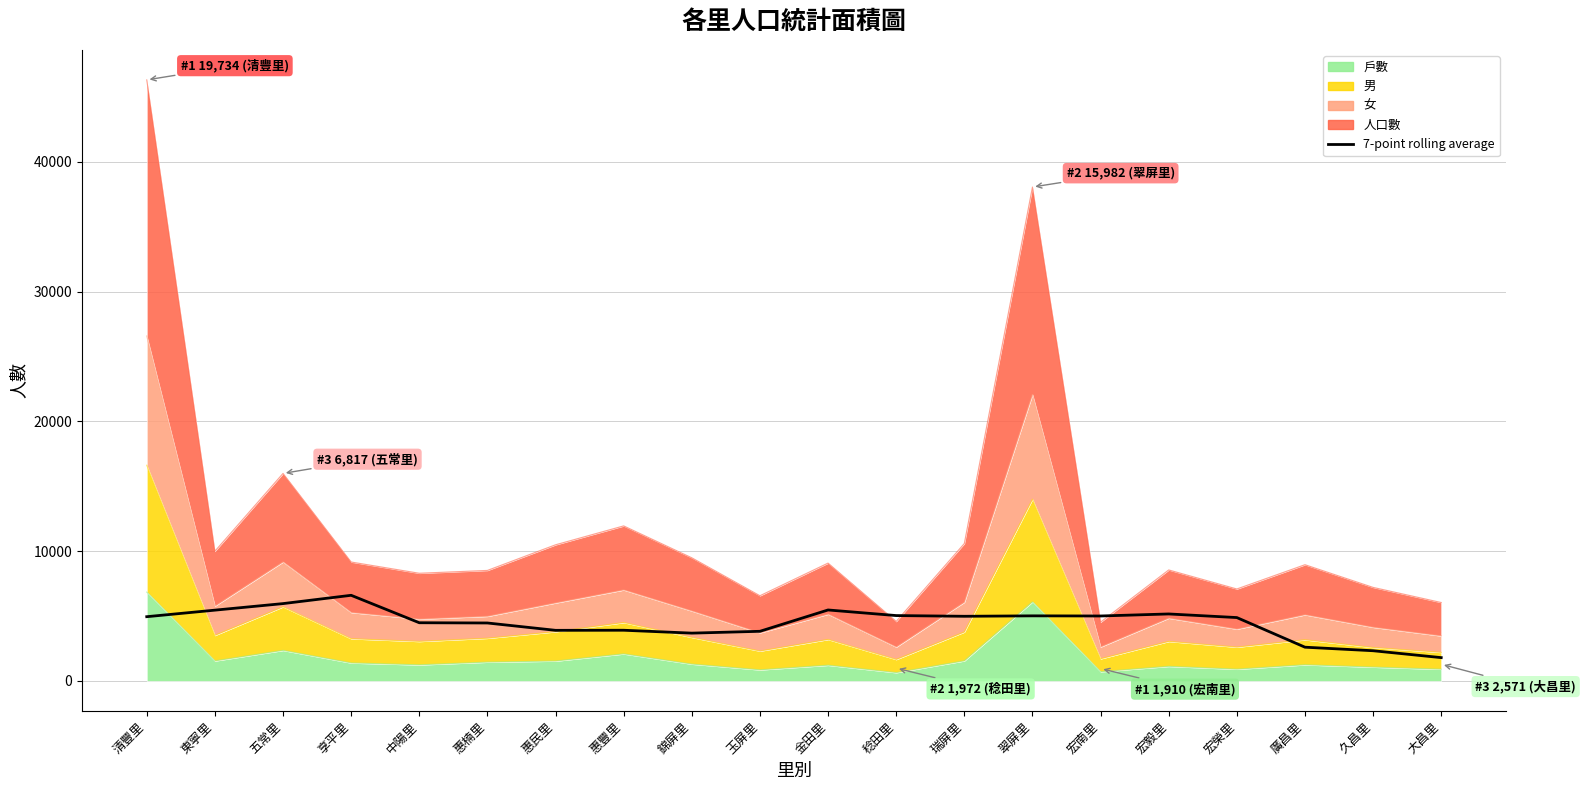

What position from the right is 惠民里?

14